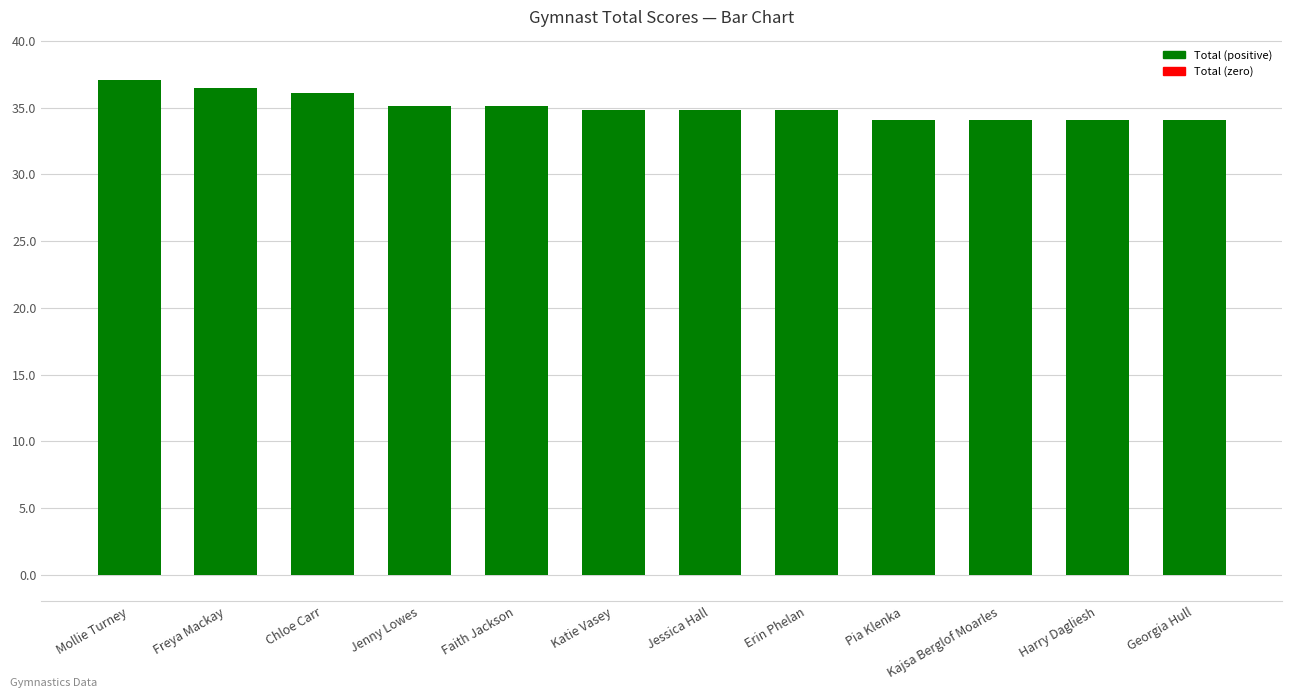

What is the label of the 10th bar from the left?

Kajsa Berglof Moarles